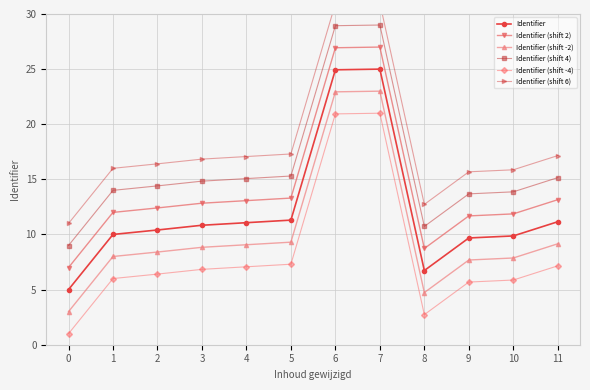

The Identifier (shift 4) series shows 10.1 at 4. True or false?

False